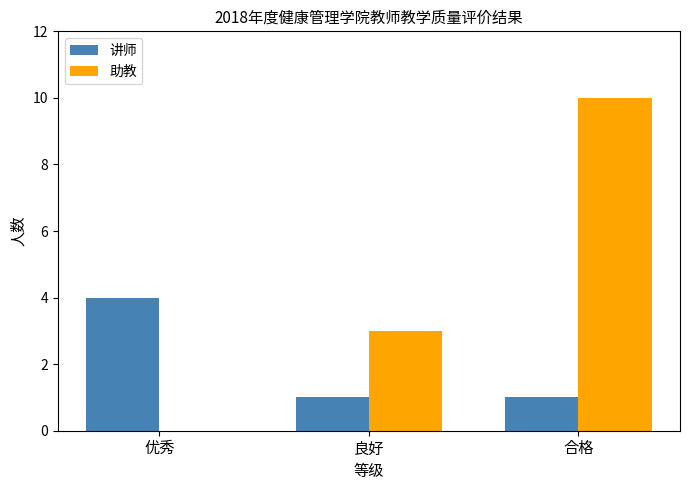

What is the maximum value for 助教?

10